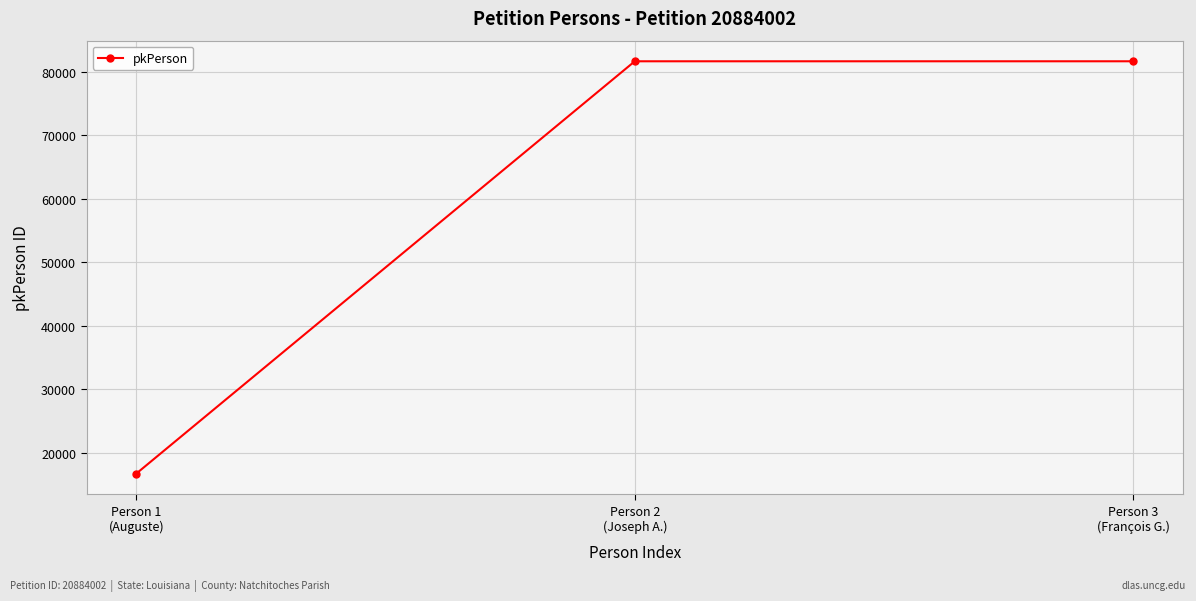

What is the difference between the maximum and minimum values?

64915